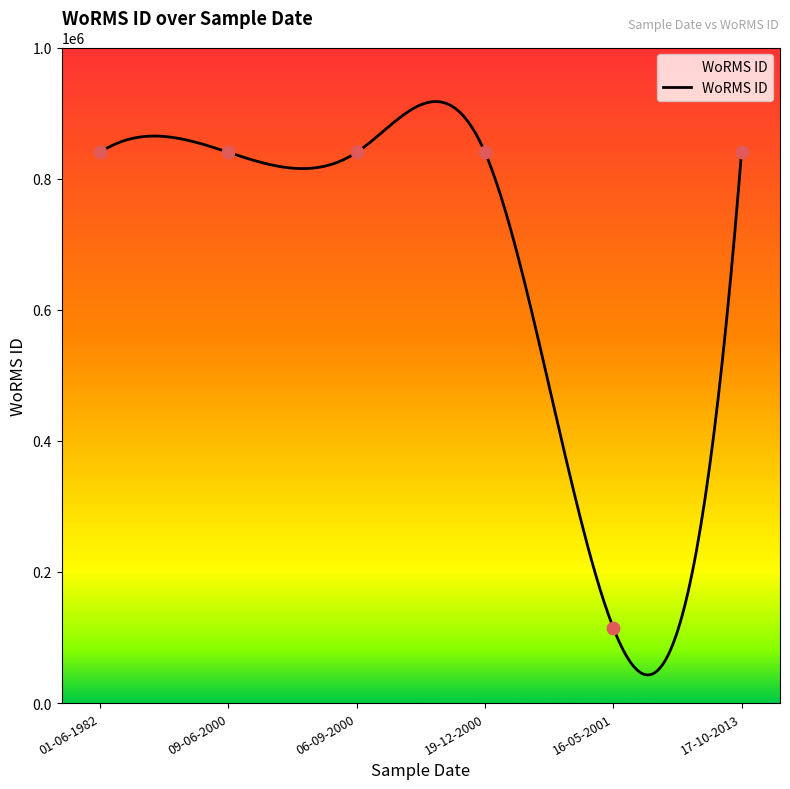

Approximately how many times larger is the value at 01-06-1982 compared to 16-05-2001?

7.3